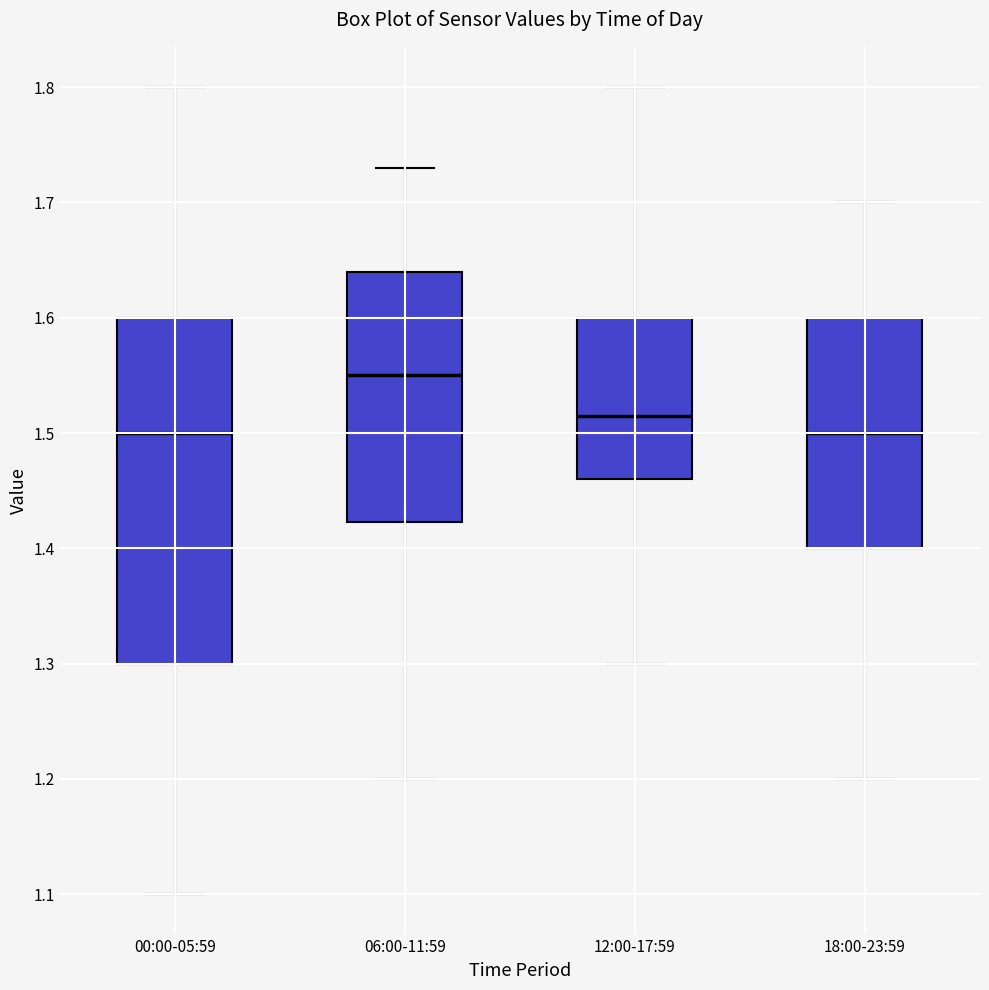

Reading left to right, transcribe this box plot: for each box, give where its median line is, the range the box spans, and where its two whiskers end, as read against the y-axis. The values are not printed on the chart, so give them approximately, as read against the axis.

00:00-05:59: median 1.50, box 1.30 to 1.60, whiskers 1.10 to 1.80
06:00-11:59: median 1.55, box 1.42 to 1.64, whiskers 1.20 to 1.73
12:00-17:59: median 1.52, box 1.46 to 1.60, whiskers 1.30 to 1.80
18:00-23:59: median 1.50, box 1.40 to 1.60, whiskers 1.20 to 1.70